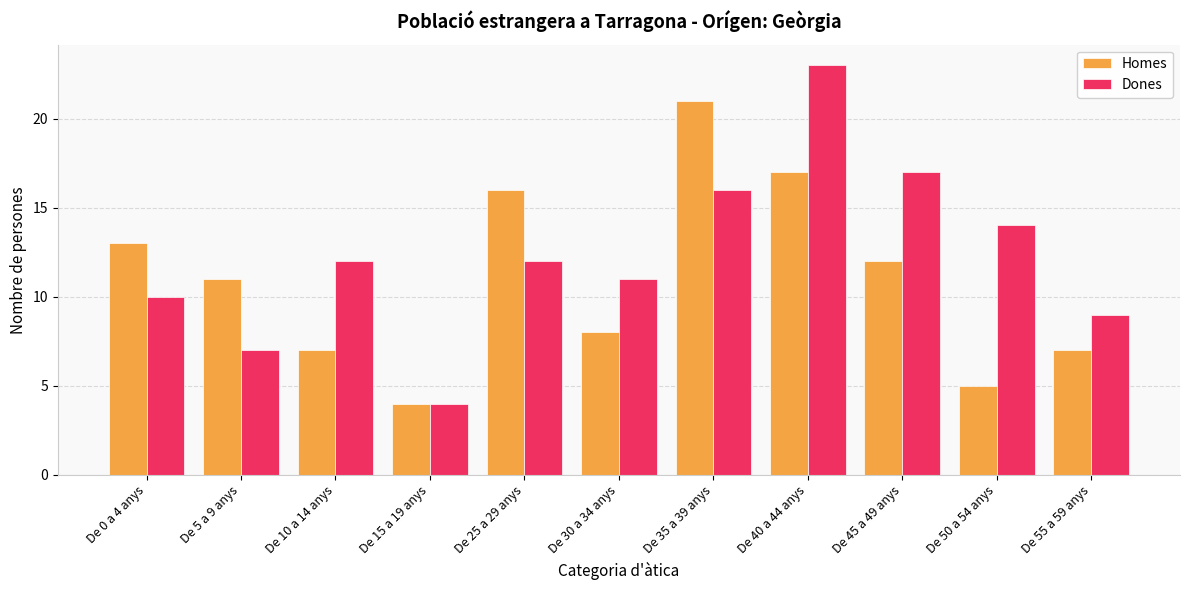

What is the total value across all series at De 15 a 19 anys?

8